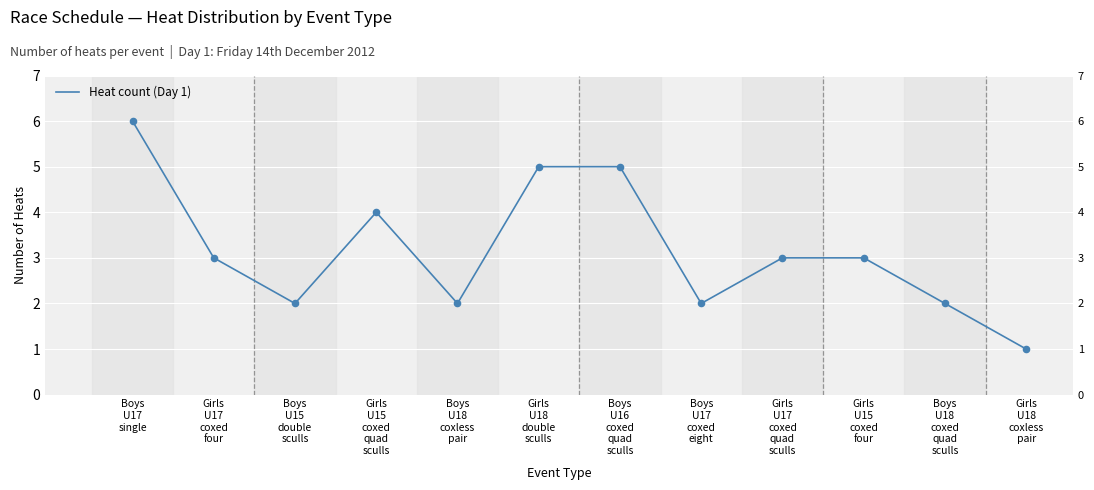

Which has a higher value, Boys
U17
single or Boys
U18
coxed
quad
sculls?

Boys
U17
single